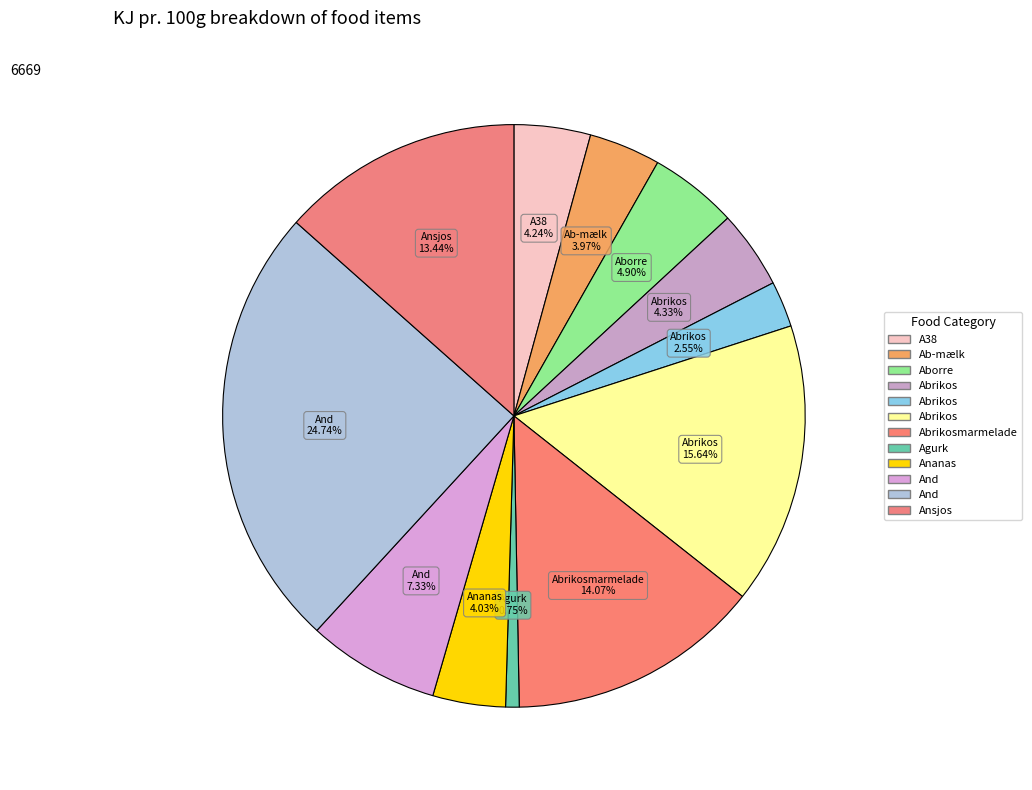

How many slices are in this pie chart?

12